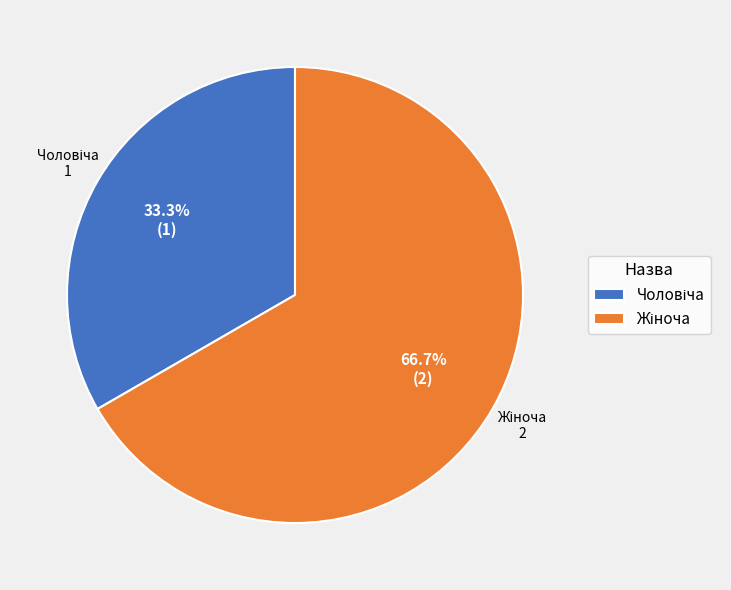

Is there a majority slice in this chart?

Yes